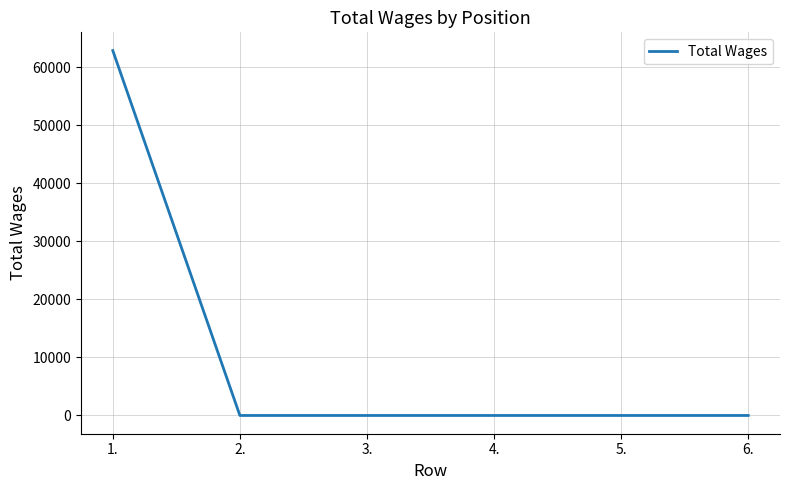

True or false: there are more than 2 points higher than both neighbors.

False